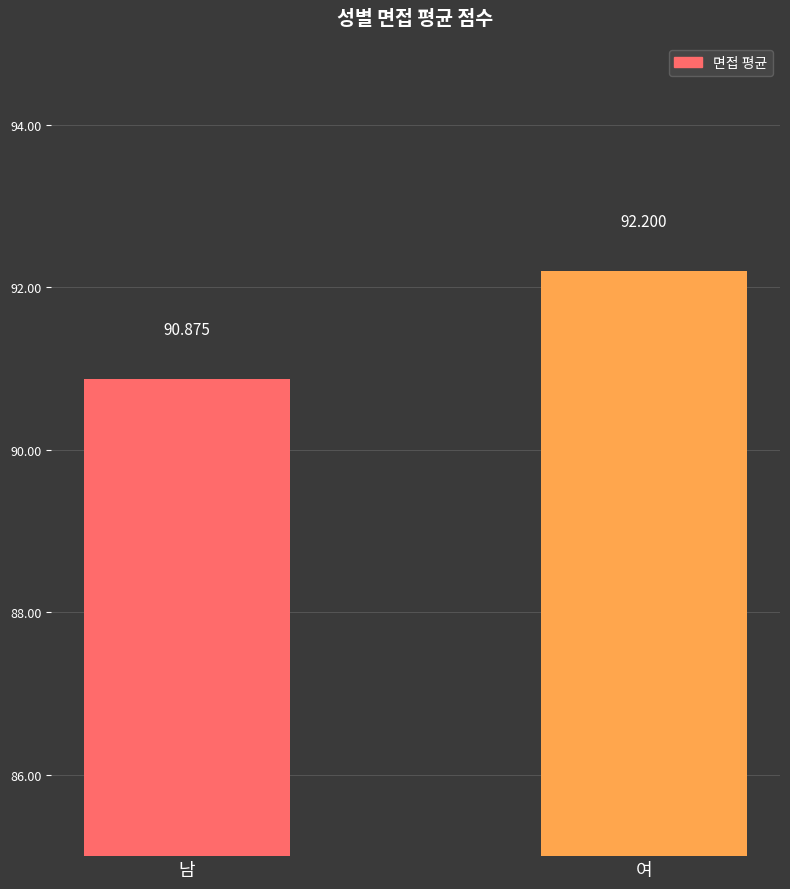

Reading right to left, transcribe all the data shown in this chart.

92.2	90.9